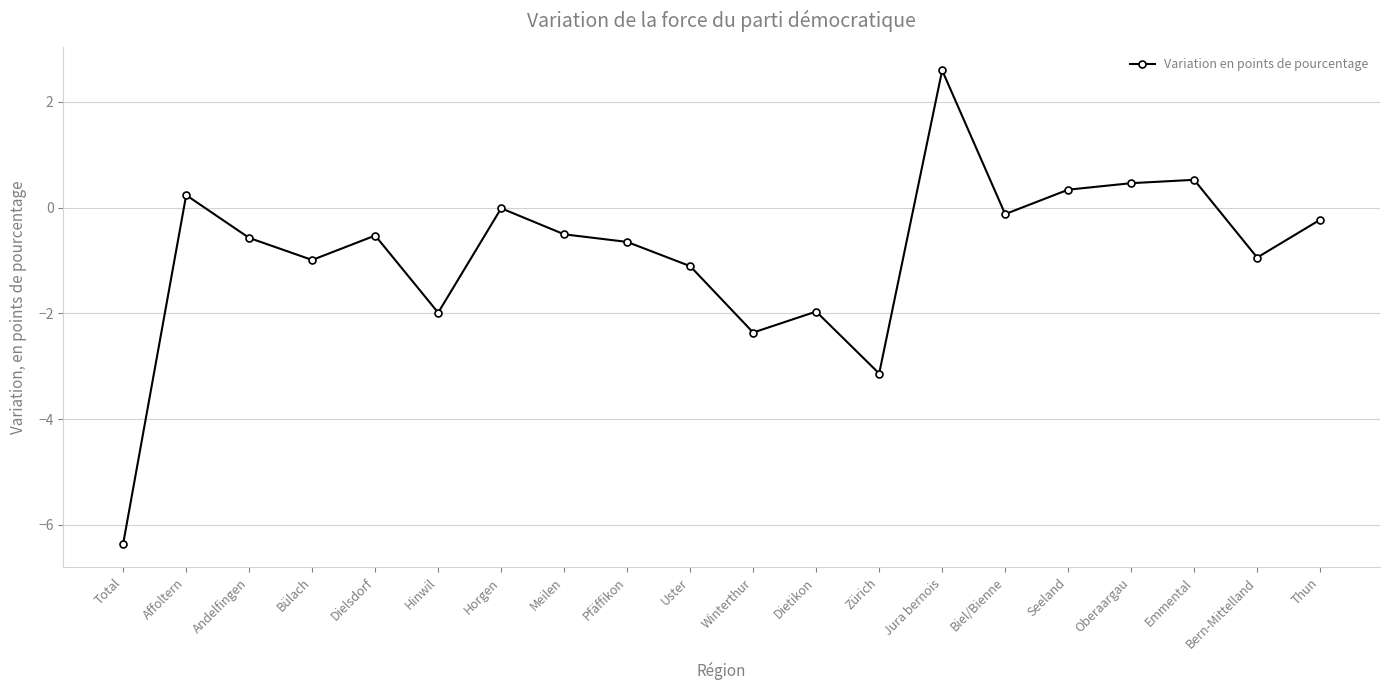

Which has a higher value, Seeland or Horgen?

Seeland